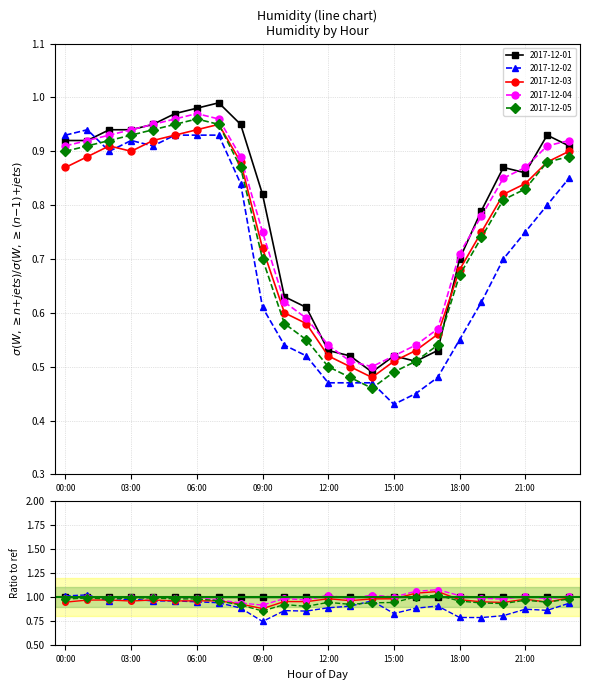

What position from the left is 02:00?

3